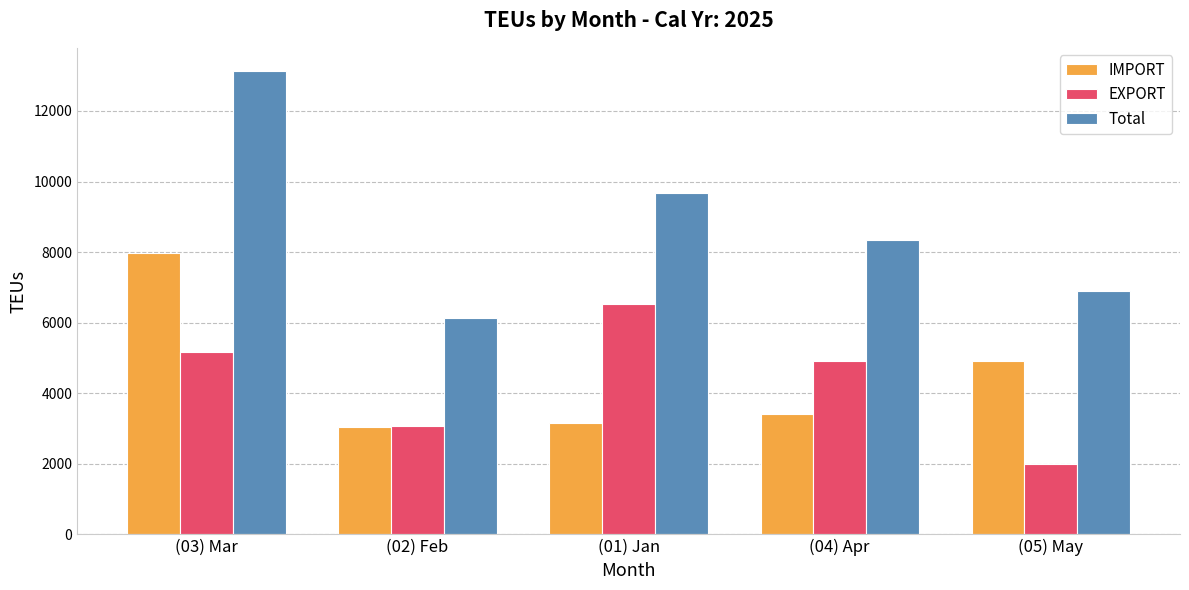

How many bars are there in each group?

3